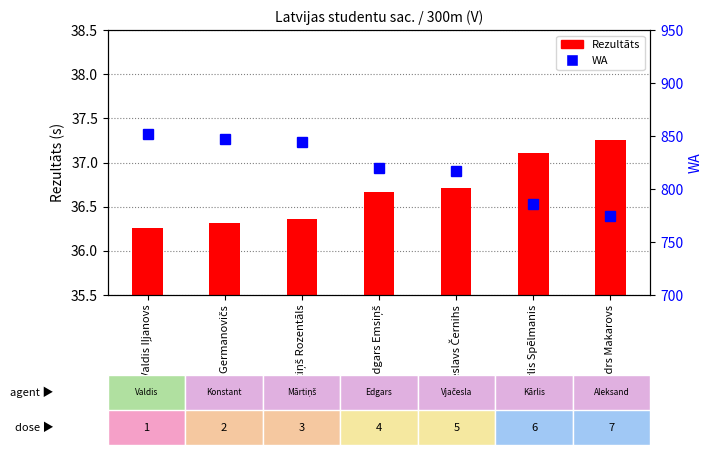

The WA series shows 844.0 at Mārtiņš Rozentāls. True or false?

True